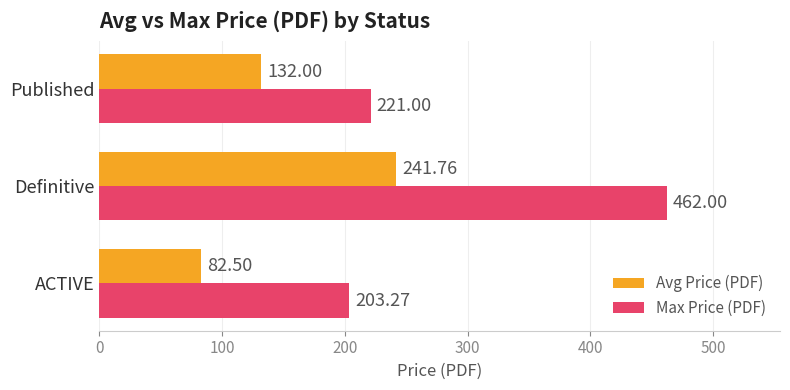

Which series has the widest spread of values?

Max Price (PDF)